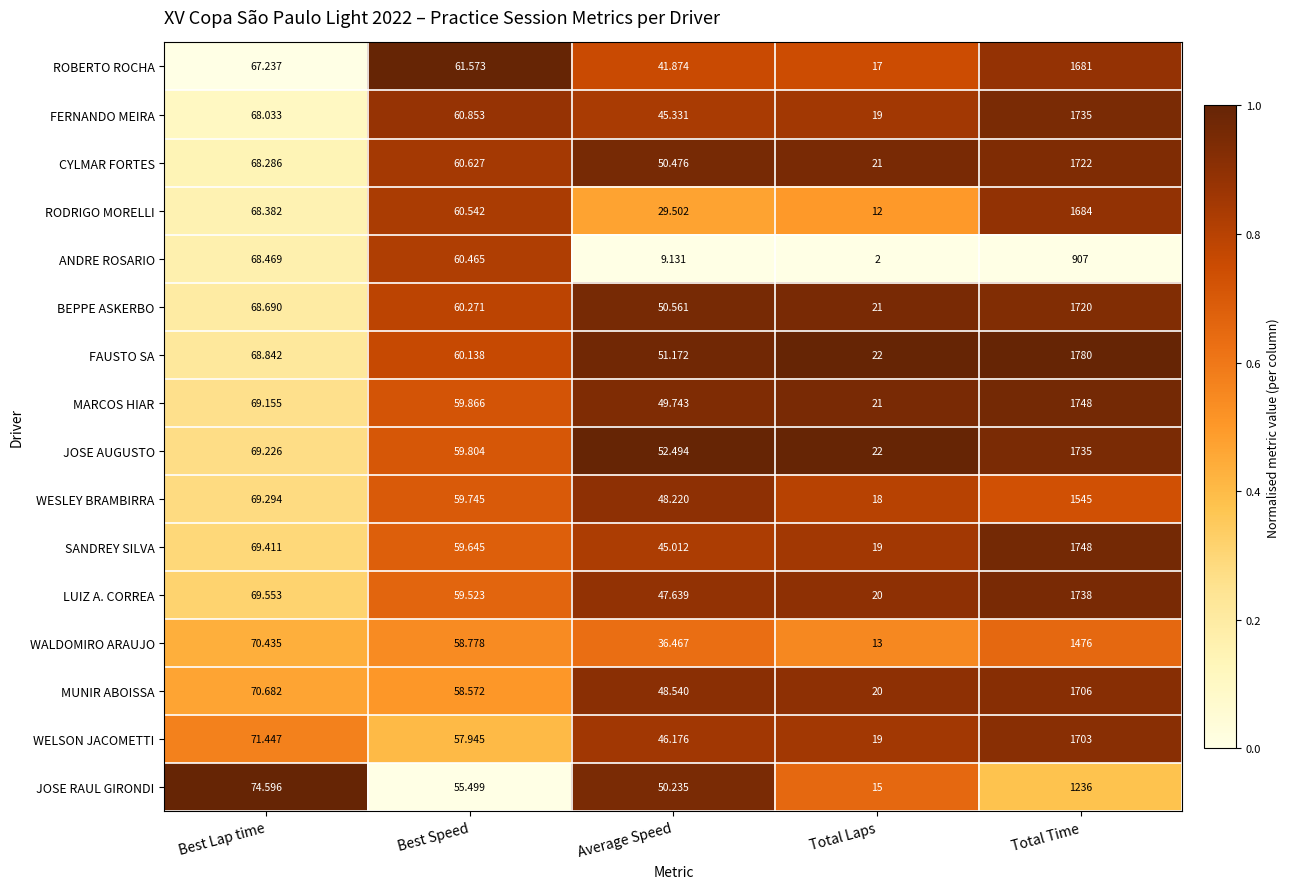

How many categories are shown in the chart?

5